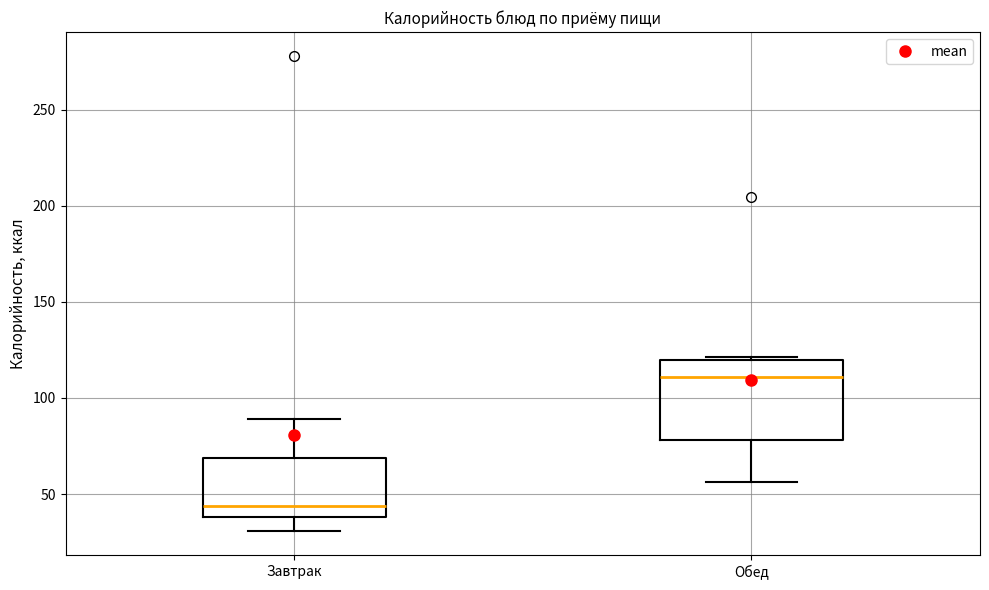

Comparing the boxes themselves (not the whiskers), which one is the tallest?

Обед